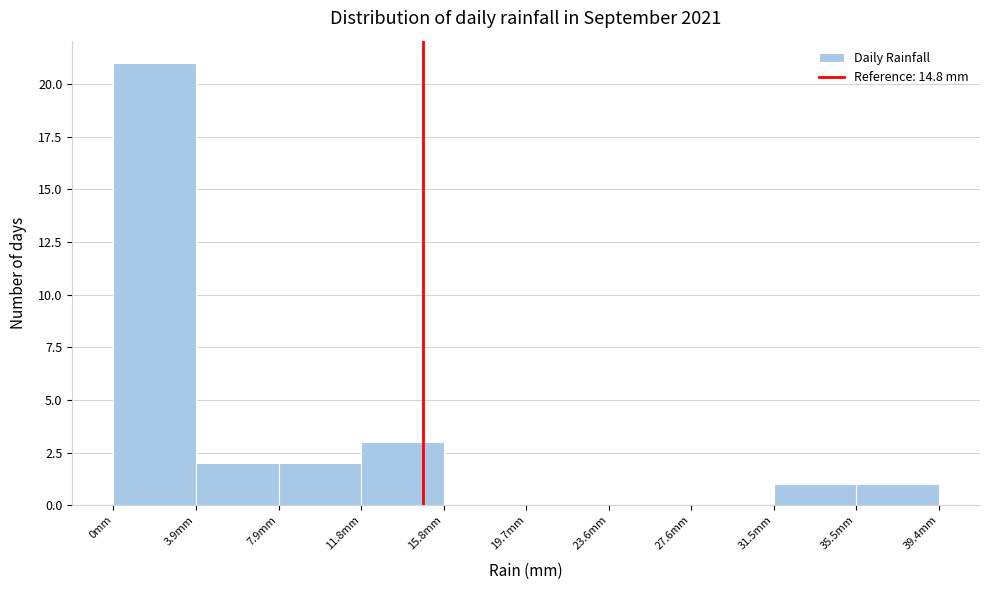

What is the height of the bar covering 0.0 to 4.0 on the x-axis? Neither the bar edges nor the heights are printed on the chart, so give them approximately, as read against the axes.

21